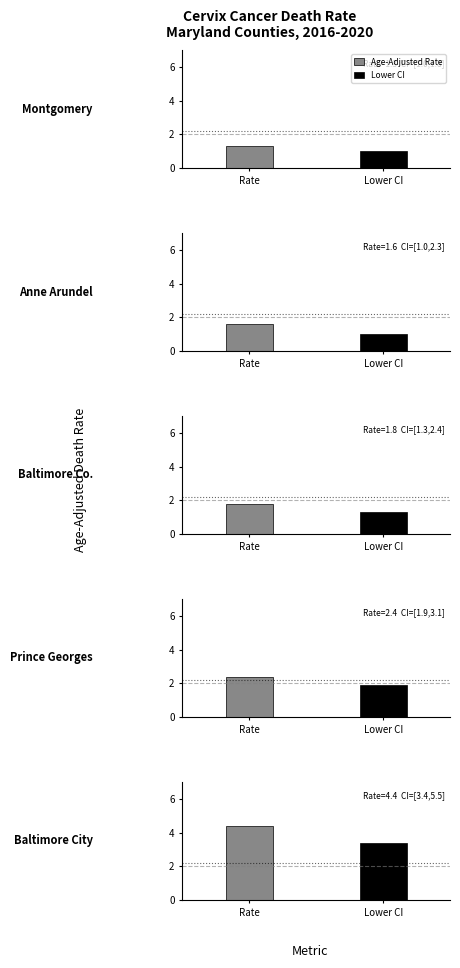

At which category is the sum across all series the highest?

Baltimore City